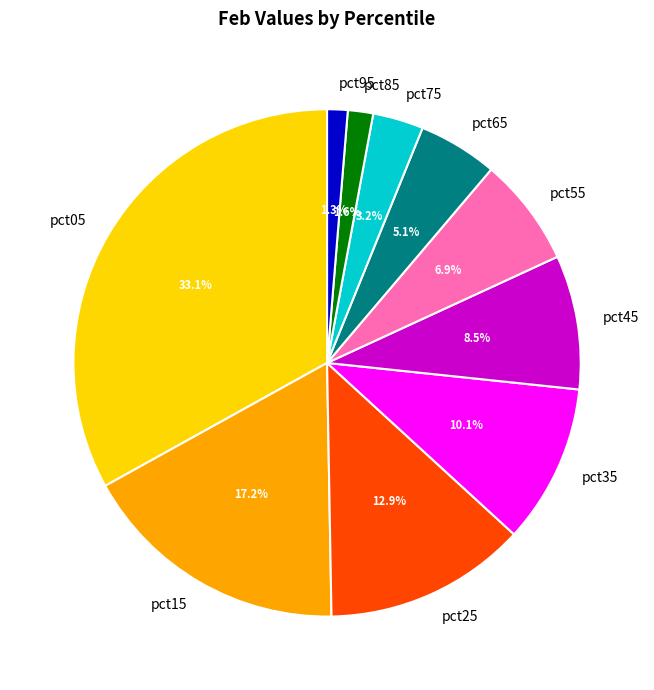

How many slices are in this pie chart?

10